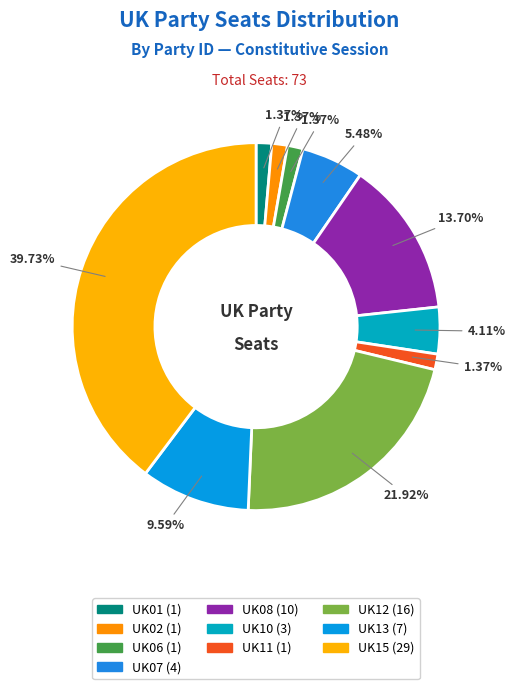

The UK13 slice represents 5% of the pie. True or false?

False